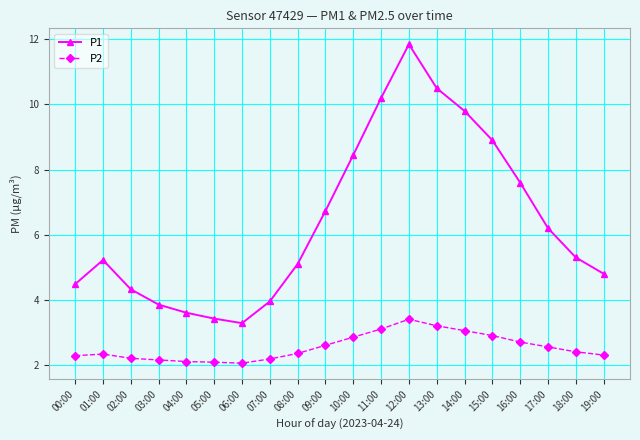

Read the P1 value at 19:00.

4.8